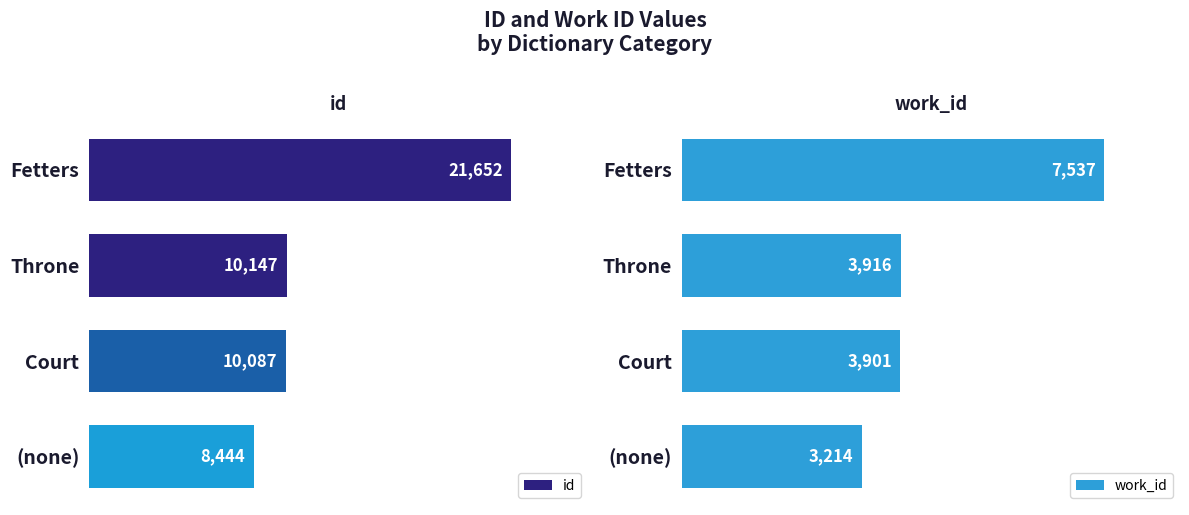

Which category has the lowest value in the id series?

(none)